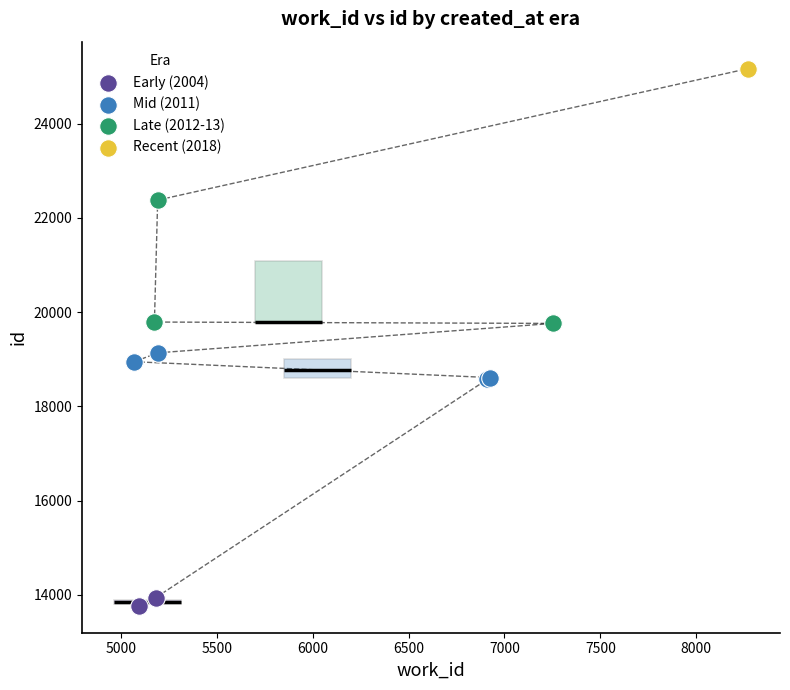

What are all the series names shown in the legend?

Early (2004), Mid (2011), Late (2012-13), Recent (2018)